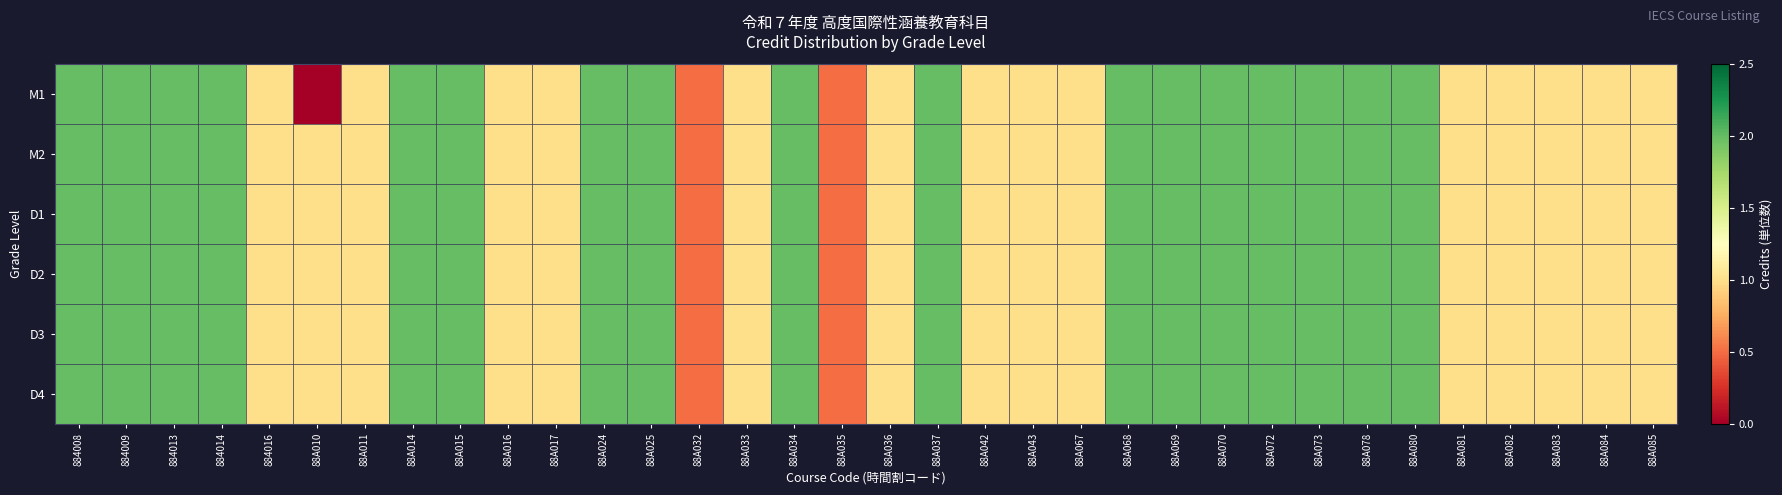

Rank the series by their maximum value, from lowest to highest.

M1, M2, D1, D2, D3, D4